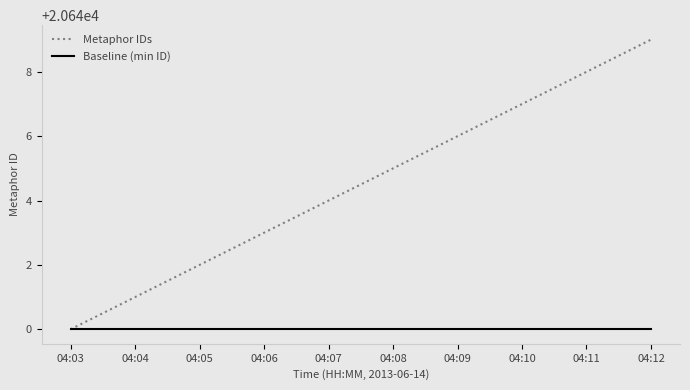

Which series has the largest total across all categories?

Metaphor IDs